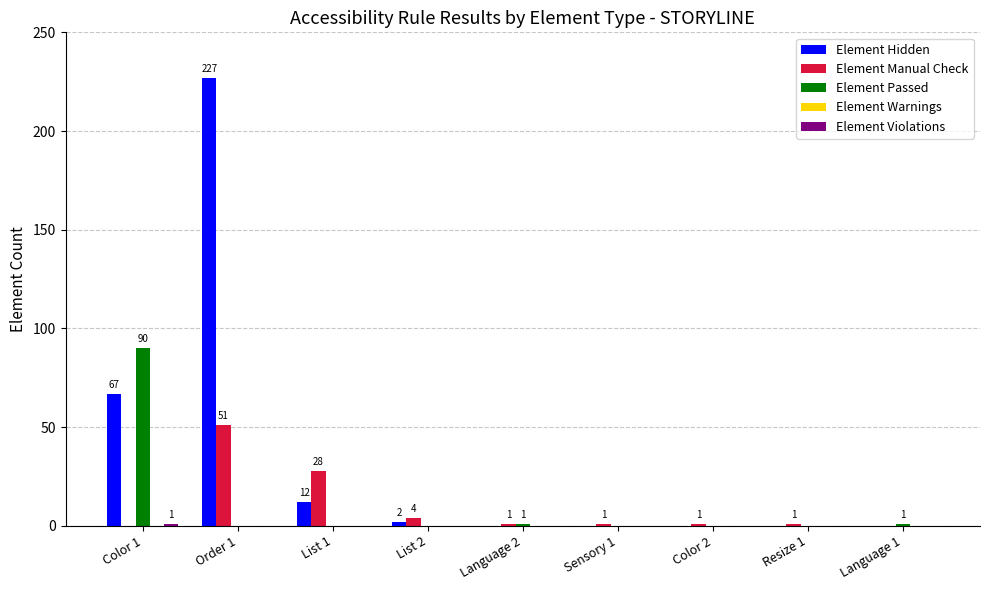

The value of Element Manual Check at Language 1 is 0. True or false?

True